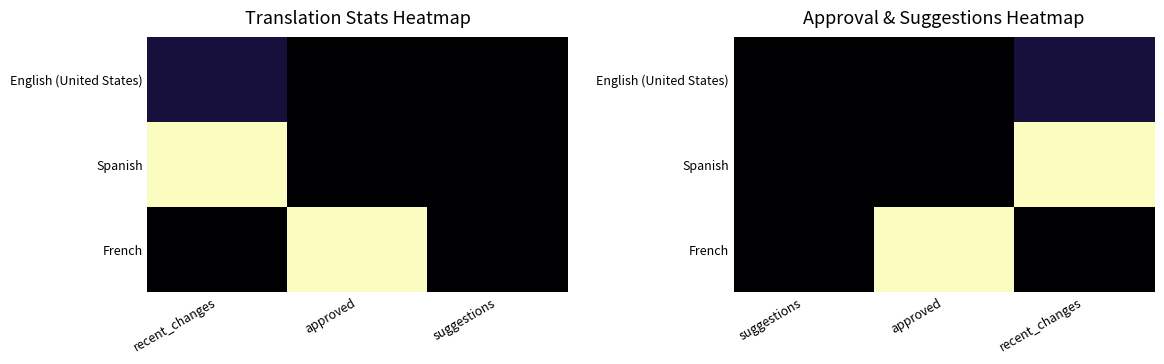

Rank the series by their maximum value, from highest to lowest.

Spanish, French, English (United States)